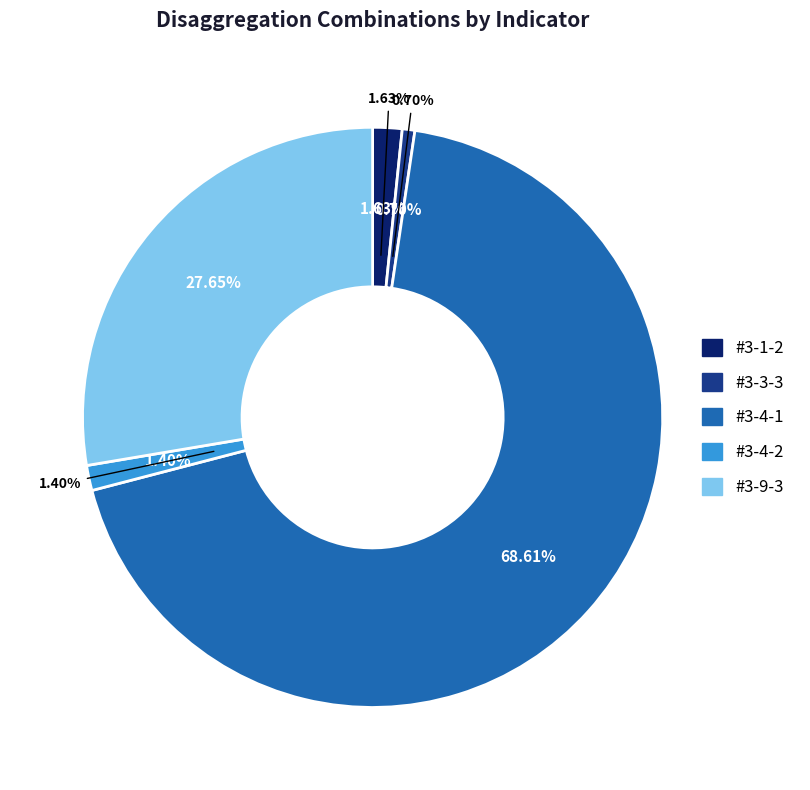

Rank the categories by value from lowest to highest.

#3-3-3, #3-4-2, #3-1-2, #3-9-3, #3-4-1